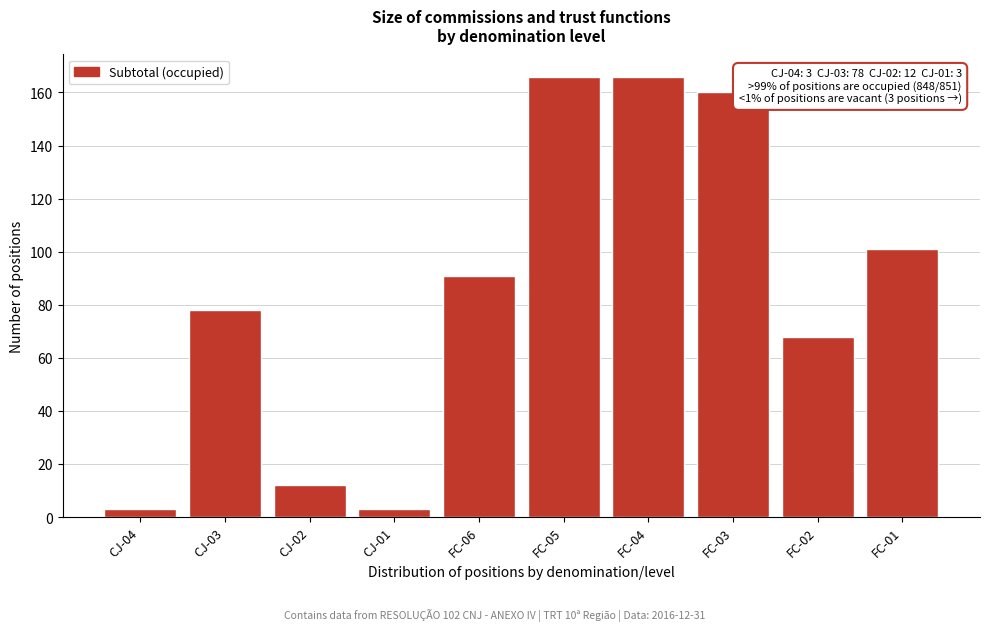

Reading left to right, extract all data points from this chart.

3	78	12	3	91	166	166	160	68	101